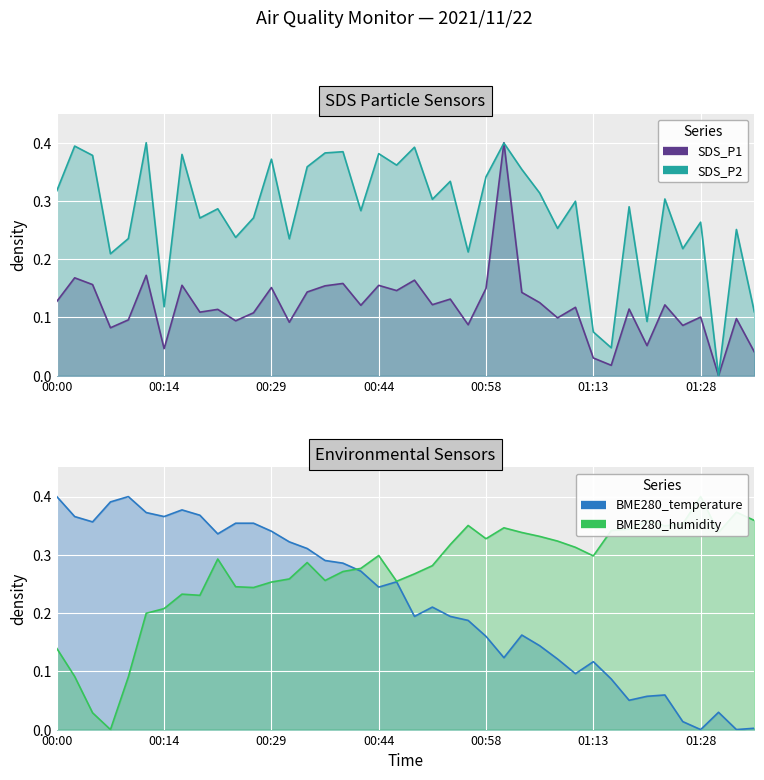

What is the sum of the SDS_P2 values at 00:00 and 00:34?

0.7